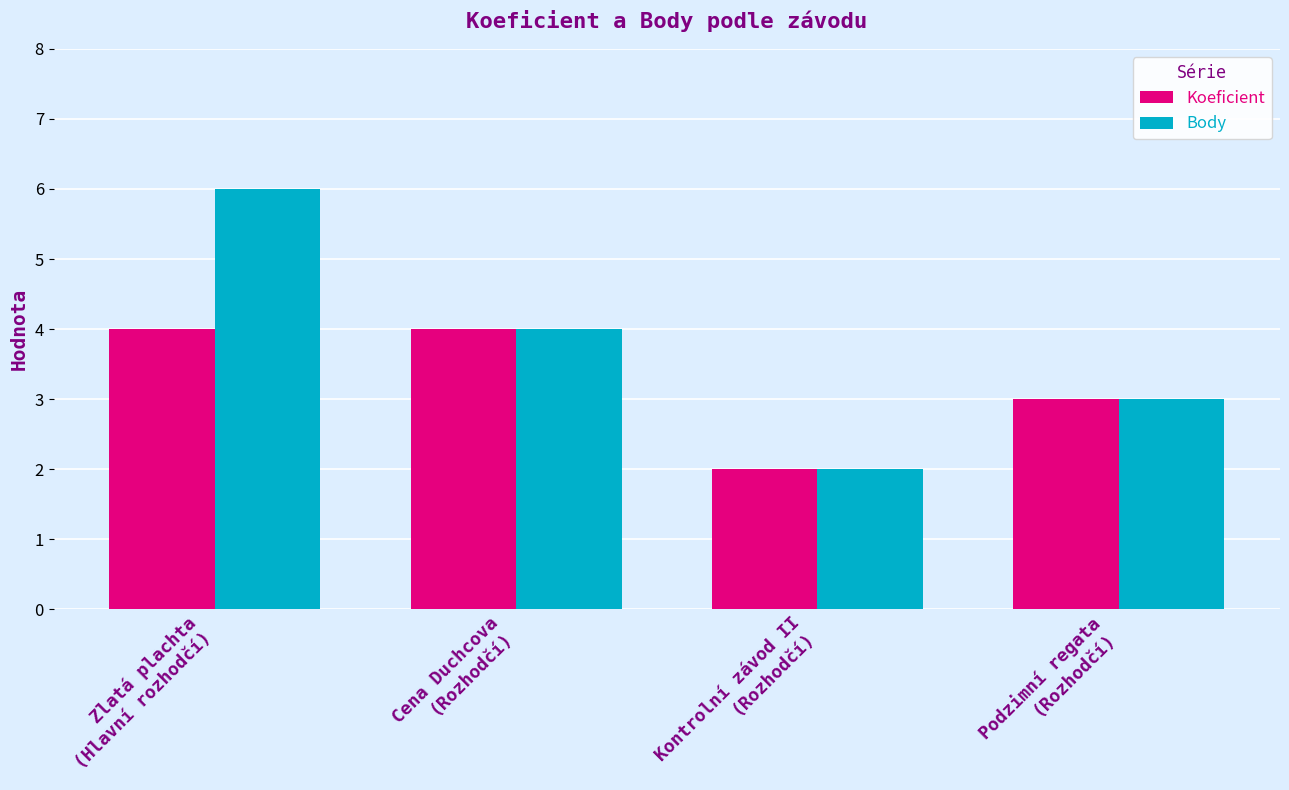

Which category has the highest value in the Body series?

Zlatá plachta
(Hlavní rozhodčí)